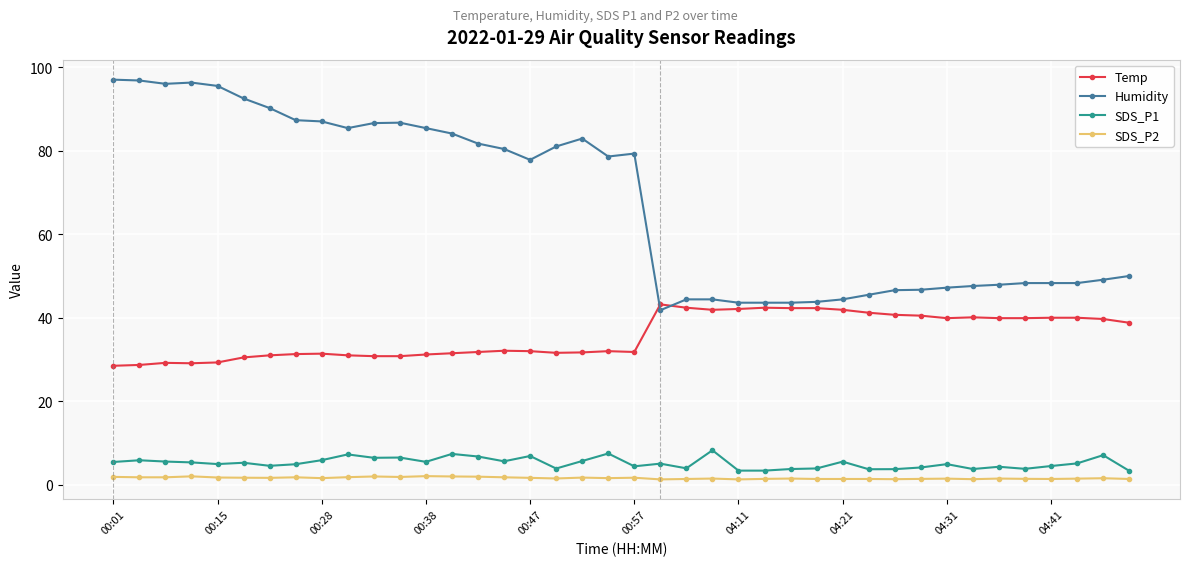

Is this an area chart (filled region under the line)?

No